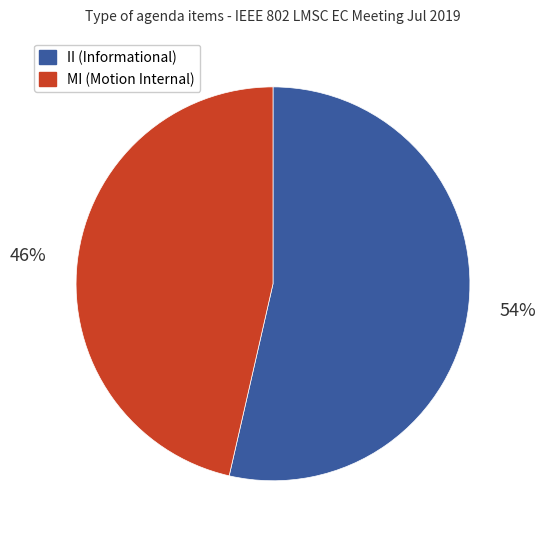

Does any single category account for the majority?

Yes